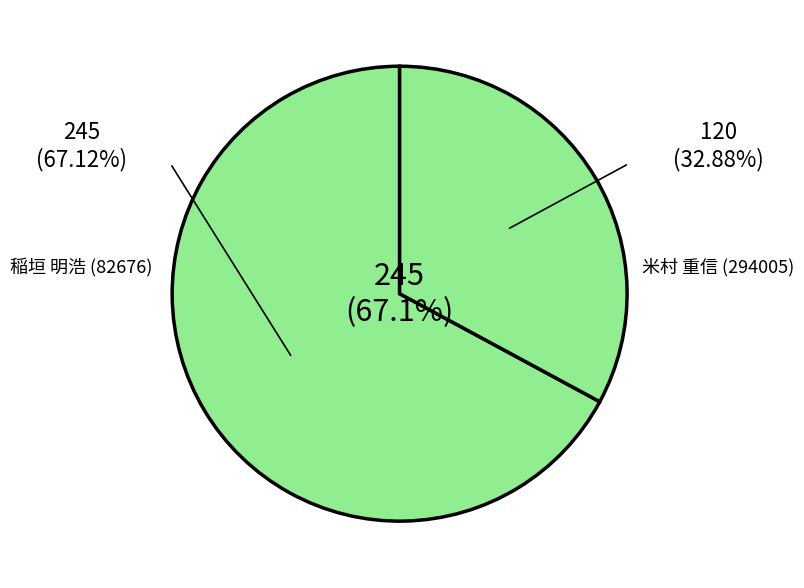

True or false: 294005 accounts for 33% of the total.

True